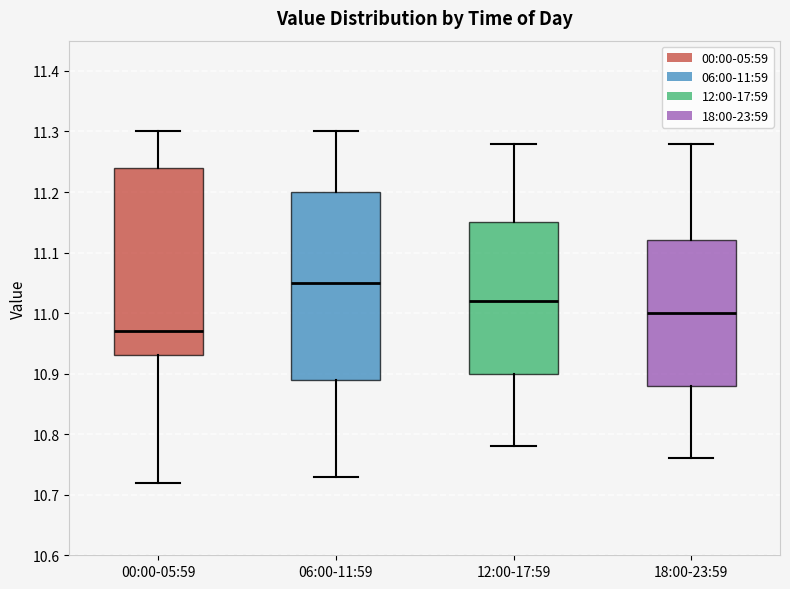

Reading left to right, transcribe this box plot: for each box, give where its median line is, the range the box spans, and where its two whiskers end, as read against the y-axis. The values are not printed on the chart, so give them approximately, as read against the axis.

00:00-05:59: median 10.97, box 10.93 to 11.24, whiskers 10.72 to 11.30
06:00-11:59: median 11.05, box 10.89 to 11.20, whiskers 10.73 to 11.30
12:00-17:59: median 11.02, box 10.90 to 11.15, whiskers 10.78 to 11.28
18:00-23:59: median 11.00, box 10.88 to 11.12, whiskers 10.76 to 11.28